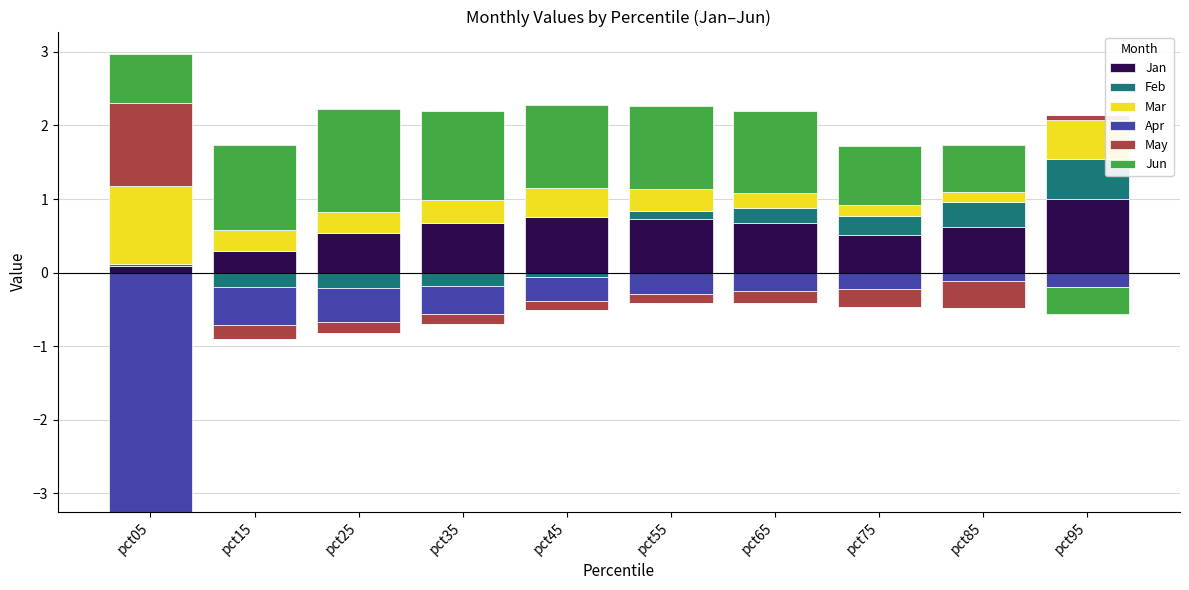

Is it true that Jan equals 1.0 at pct35?

False